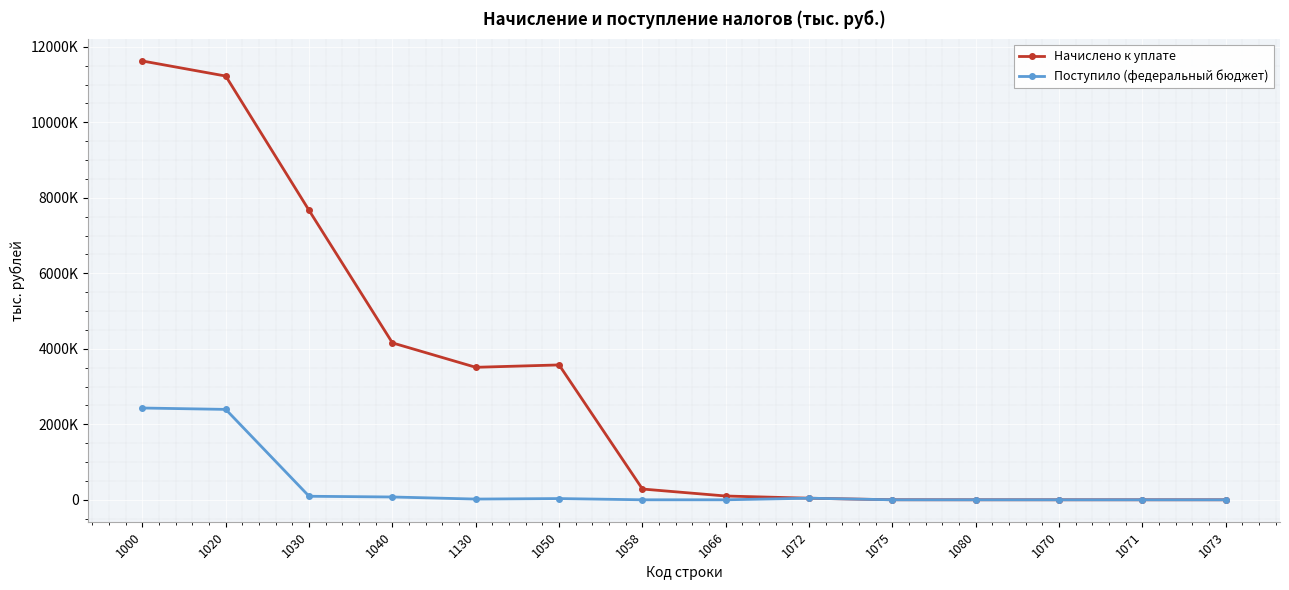

List the series in order of their peak value, highest first.

Начислено к уплате, Поступило (федеральный бюджет)